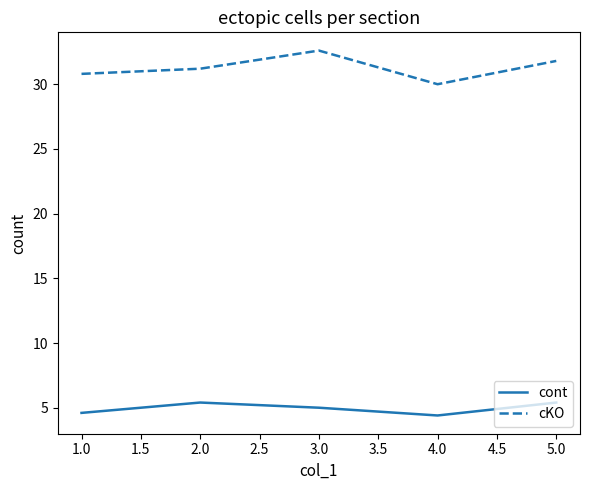

What is the smallest value displayed?

4.4